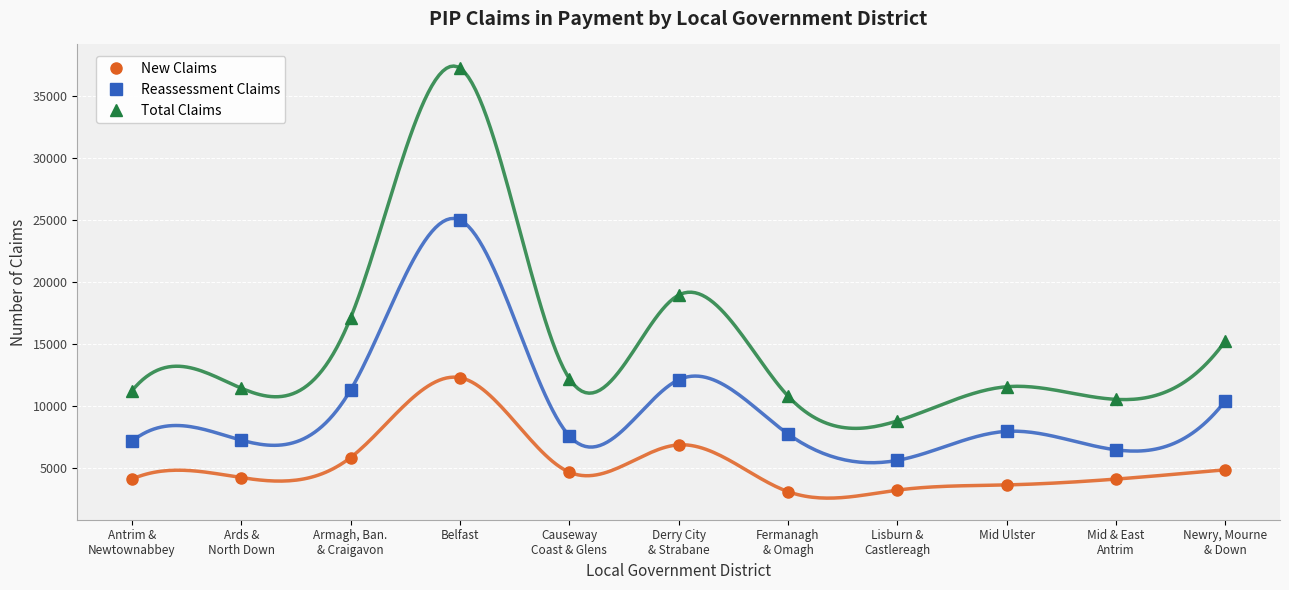

What is the sum of all Reassessment Claims values?

108220